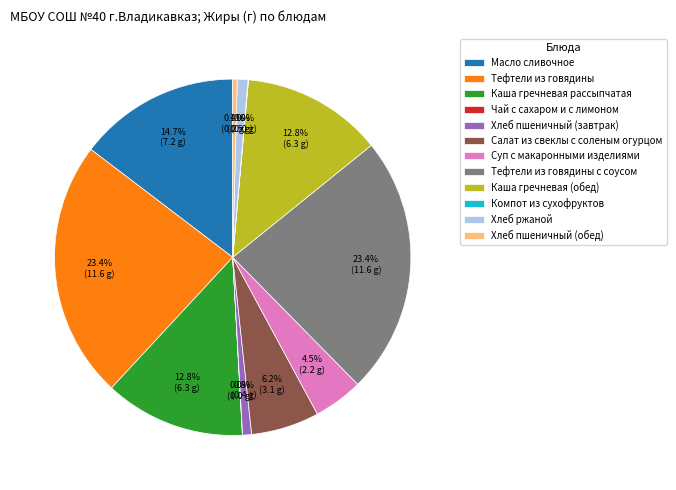

Is there any slice that represents more than half of the pie?

No